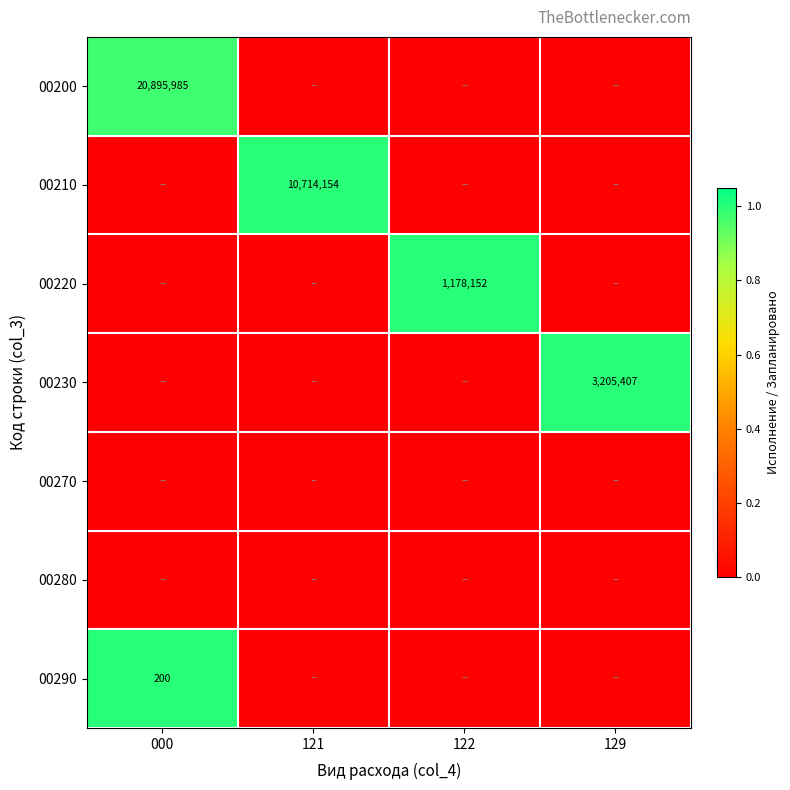

The value of 00290 at 000 is 347. True or false?

False